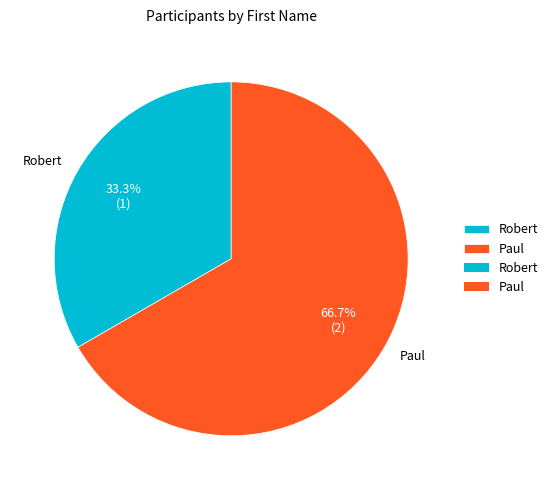

To the nearest percent, what is the average slice percentage?

50%